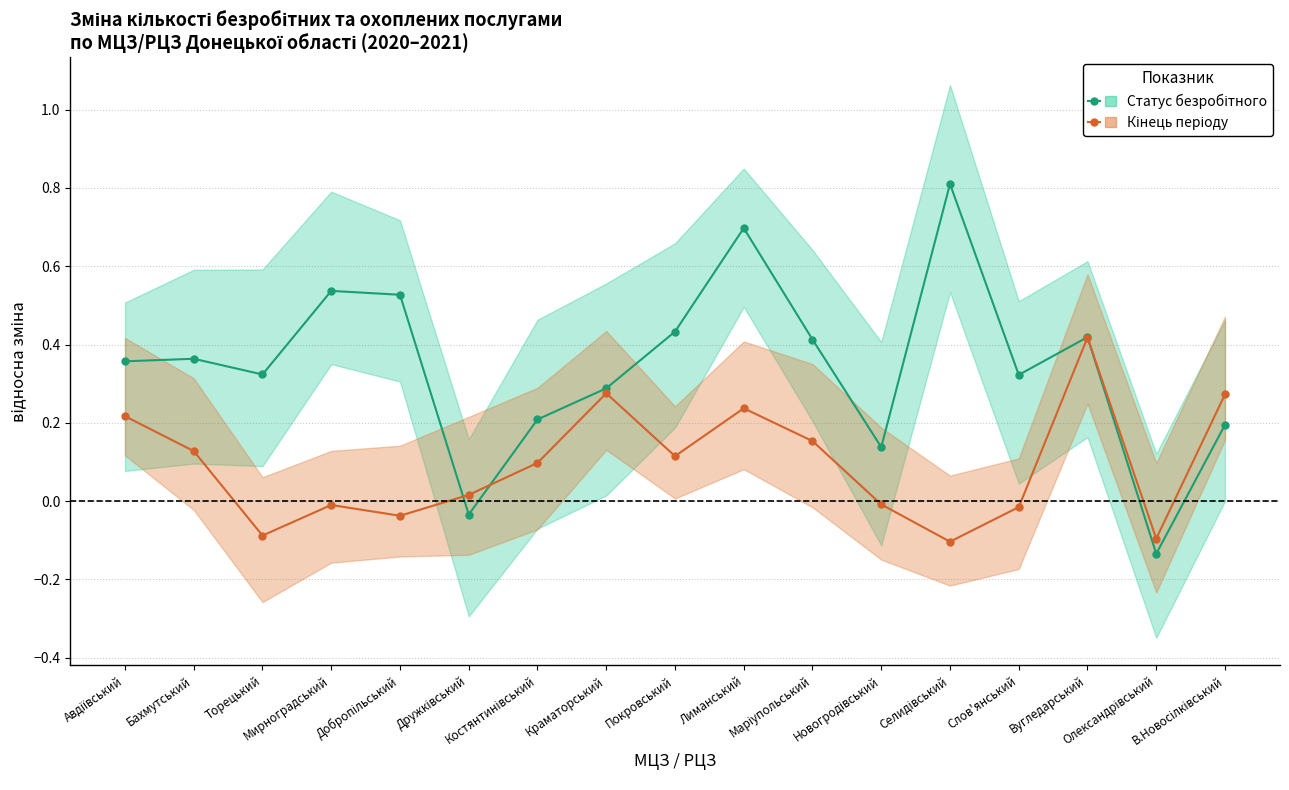

Is the value of Кінець періоду (зміна) at Мирноградський greater than the value of Статус безробітного (зміна) at Лиманський?

No